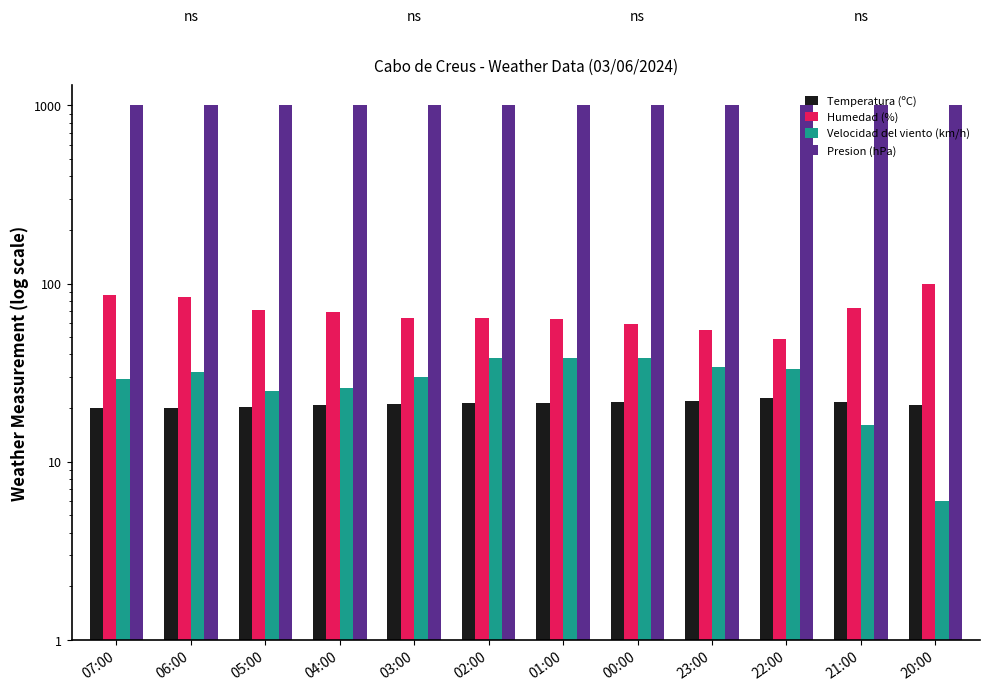

What is the value of the Temperatura (ºC) bar at the 10th from the left?

22.8